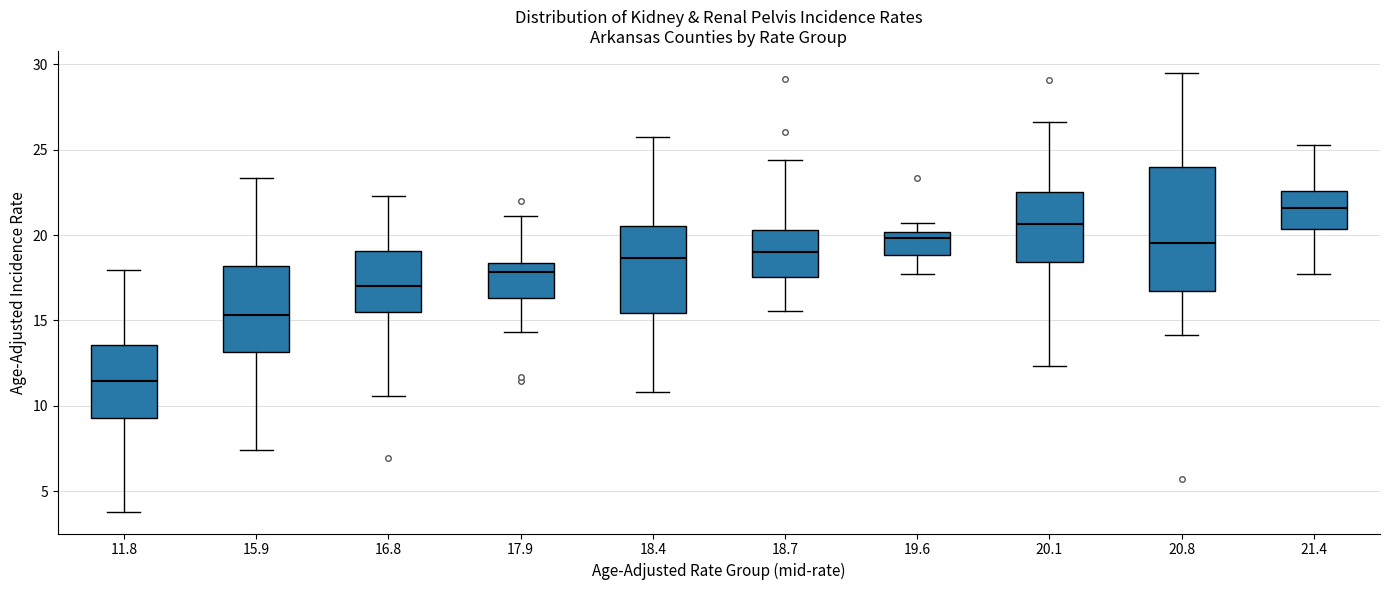

Which box is the tallest, from its lower edge to its upper edge?

20.8